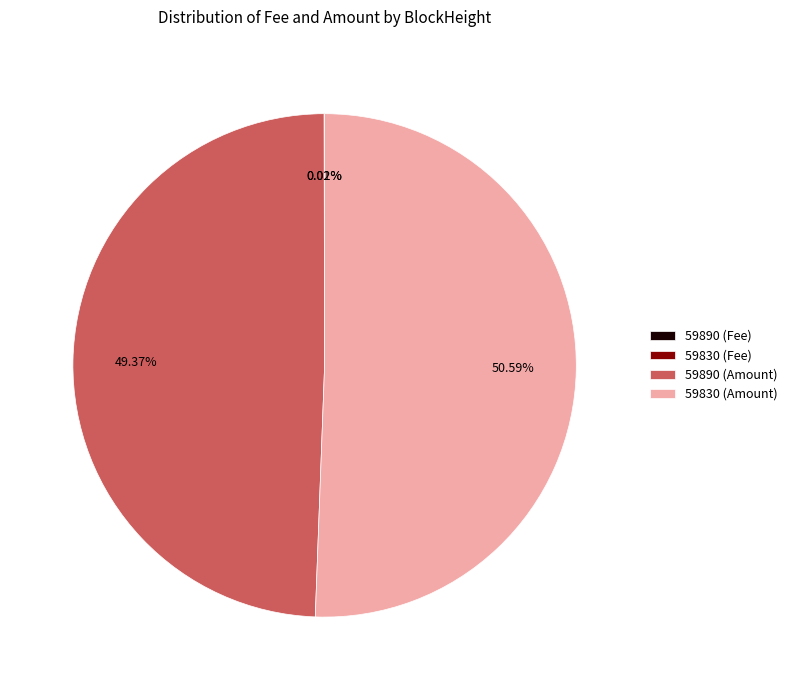

Which category accounts for the majority?

59830 (Amount)